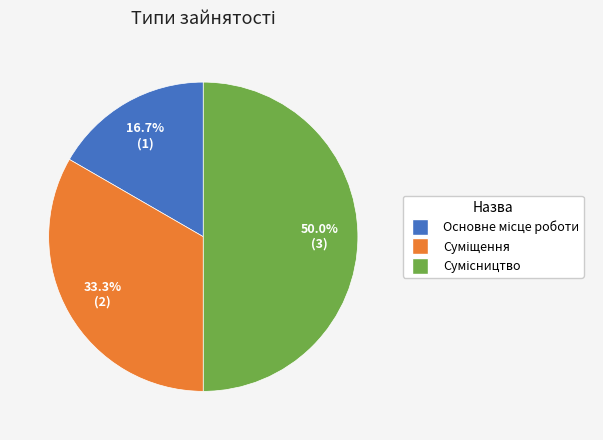

What is the smallest slice in the pie chart?

Основне місце роботи